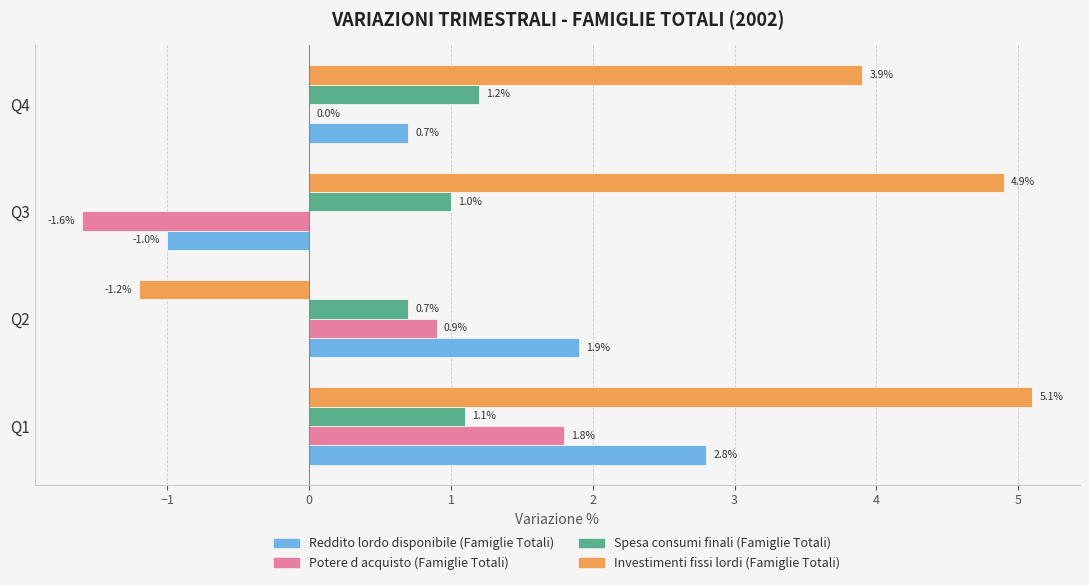

What are all the series names shown in the legend?

Reddito lordo disponibile (Famiglie Totali), Potere d acquisto (Famiglie Totali), Spesa consumi finali (Famiglie Totali), Investimenti fissi lordi (Famiglie Totali)